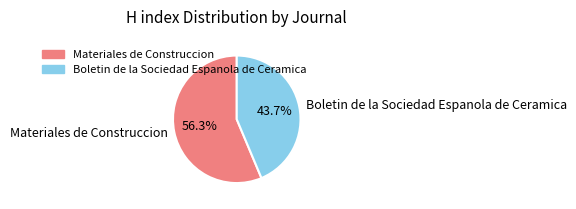

How much of the chart is everything except Materiales de Construccion?

43.7%